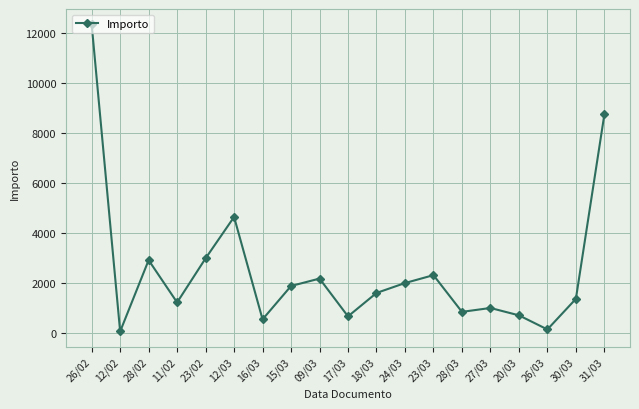

Which has a higher value, 09/03 or 26/03?

09/03